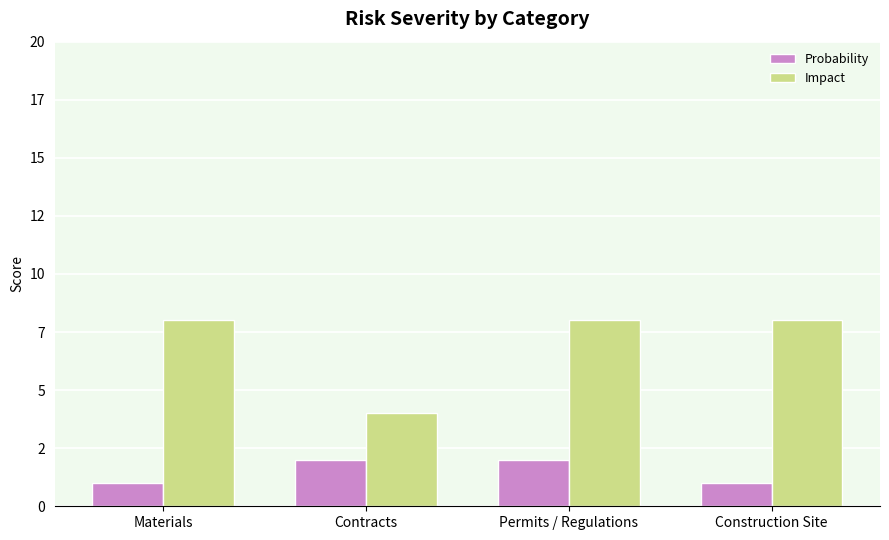

What is the difference between the highest and lowest values at Materials?

7